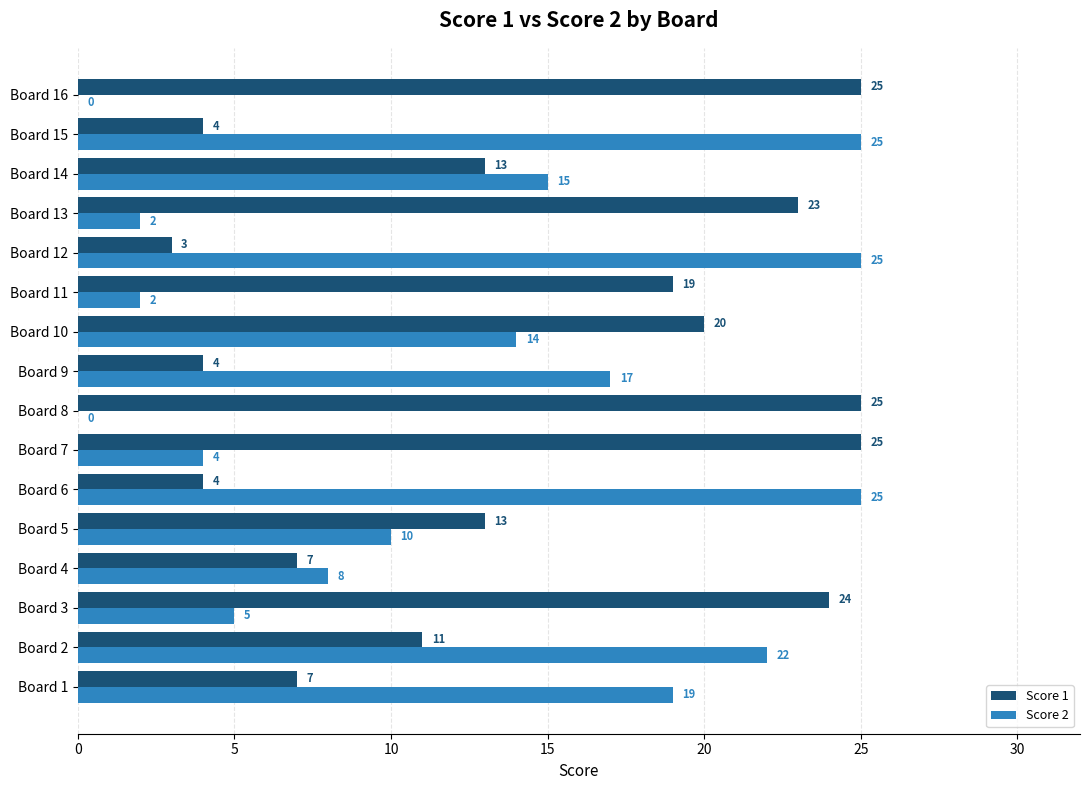

Is it true that Score 2 equals 25 at Board 15?

True